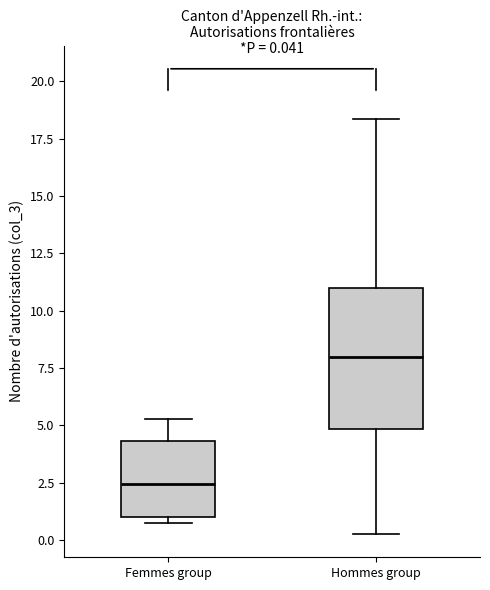

Which box's median line is the highest?

Hommes group